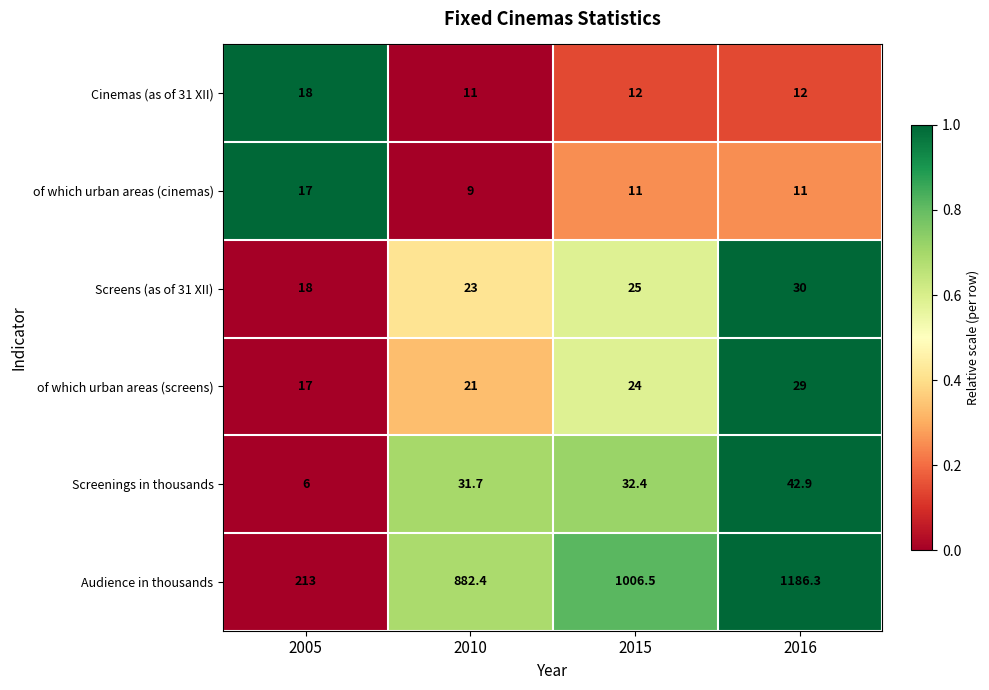

The Screenings in thousands series shows 52.8 at 2010. True or false?

False